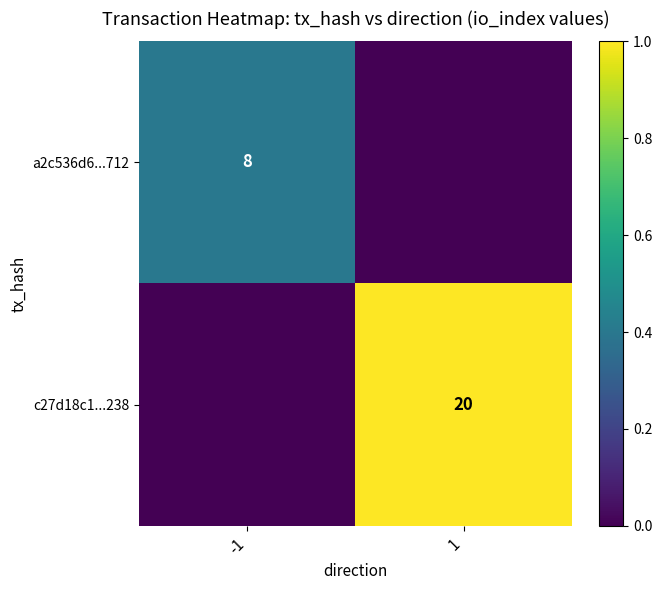

List the labels in order of c27d18c1...238 value, smallest first.

-1, 1